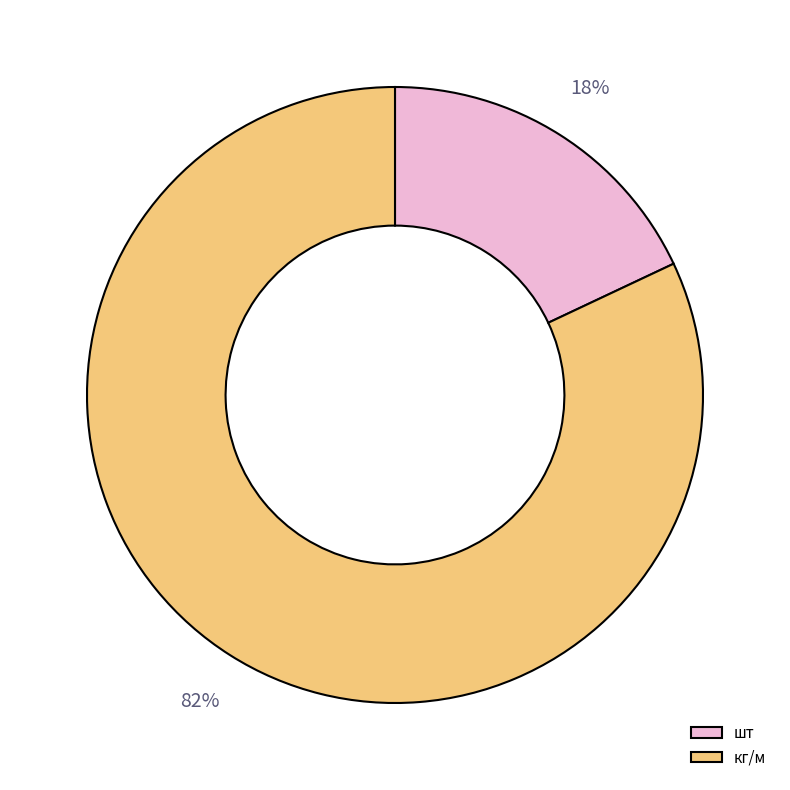

True or false: кг/м accounts for 70% of the total.

False